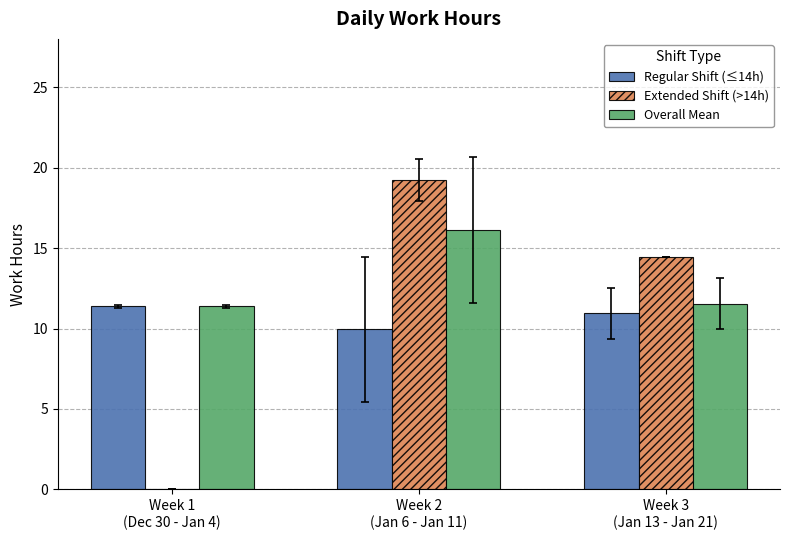

At which label does Extended Shift (>14h) first exceed 14?

Week 2
(Jan 6 - Jan 11)